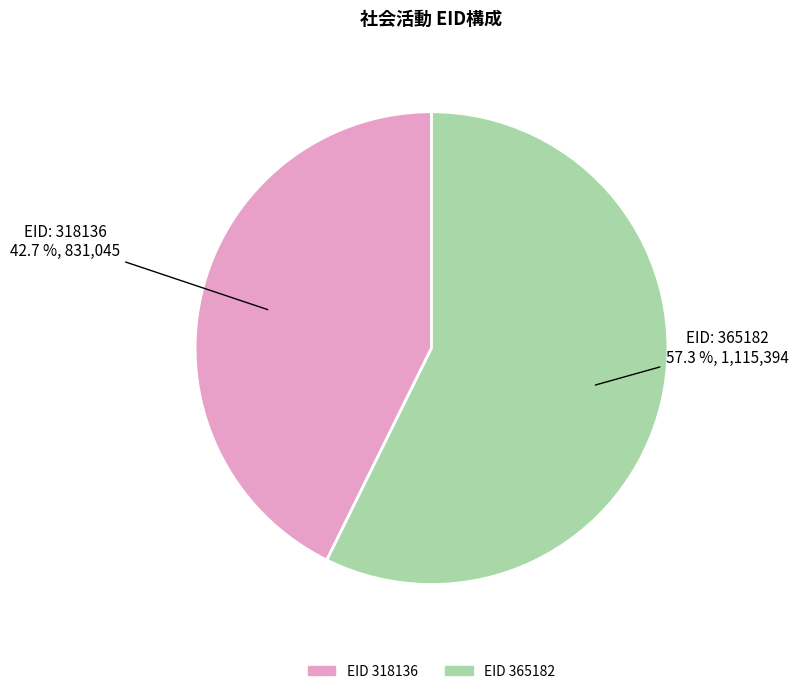

Is there any slice that represents more than half of the pie?

Yes